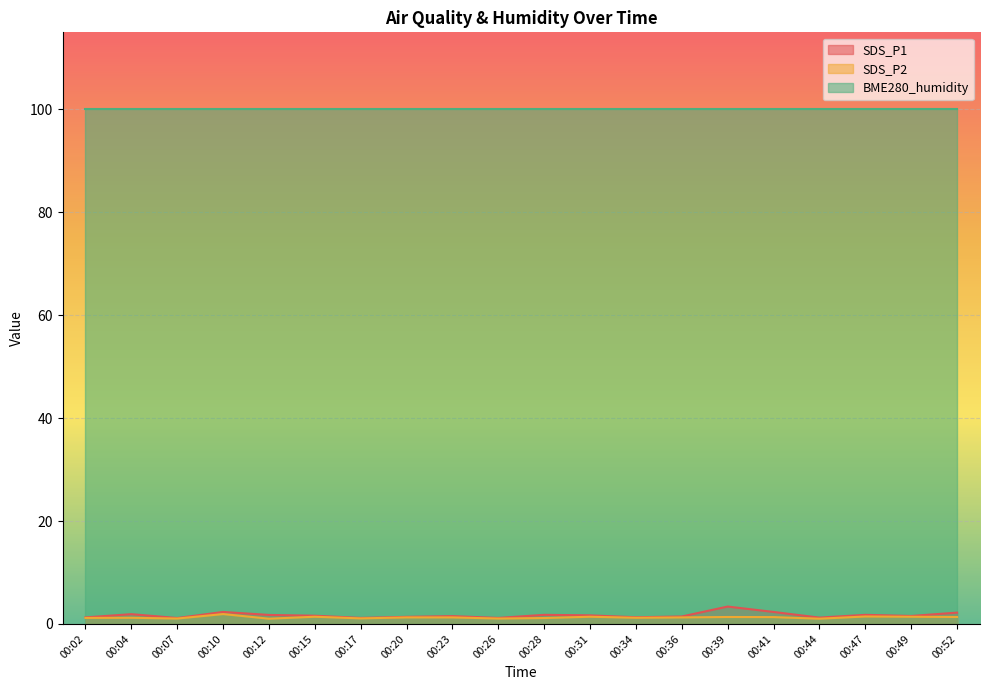

At how many categories does at least one series exceed 1?

20